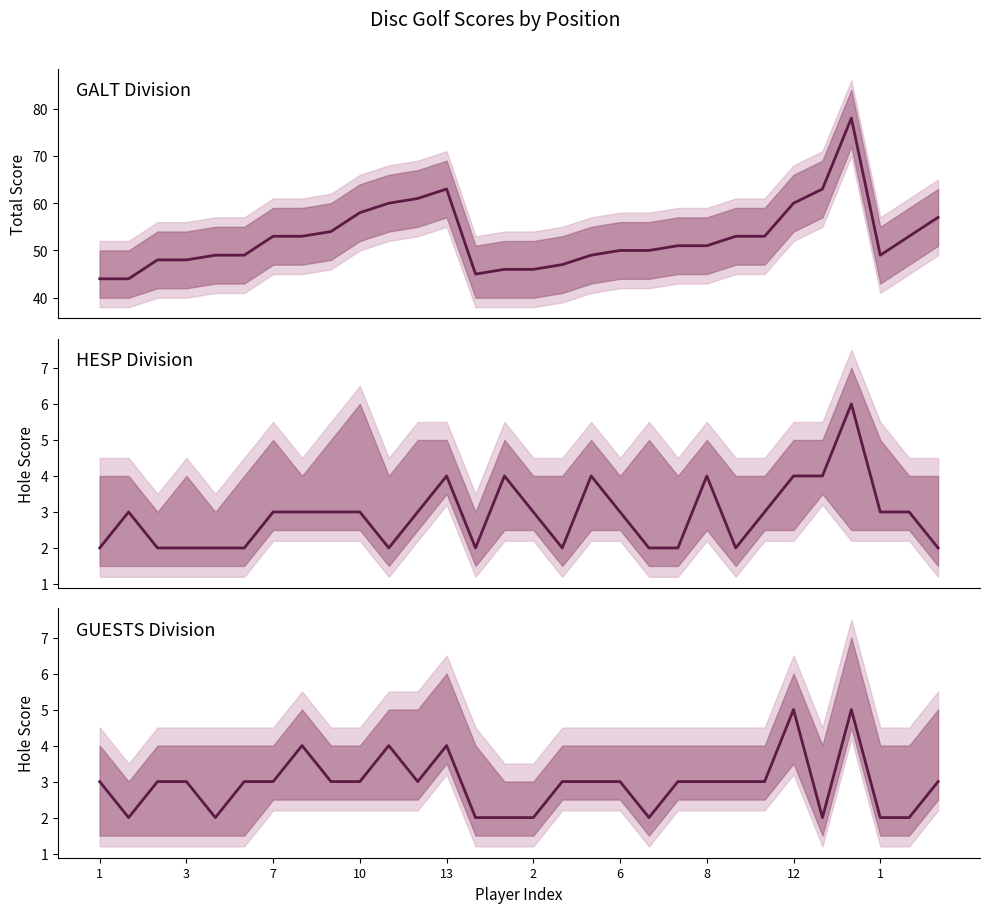

Reading left to right, what are all the values shown in this chart?

event_total_score: 44	44	48	48	49	49	53	53	54	58	60	61	63	45	46	46	47	49	50	50	51	51	53	53	60	63	78	49	53	57
hole_1: 2	3	2	2	2	2	3	3	3	3	2	3	4	2	4	3	2	4	3	2	2	4	2	3	4	4	6	3	3	2
hole_5: 3	2	3	3	2	3	3	4	3	3	4	3	4	2	2	2	3	3	3	2	3	3	3	3	5	2	5	2	2	3